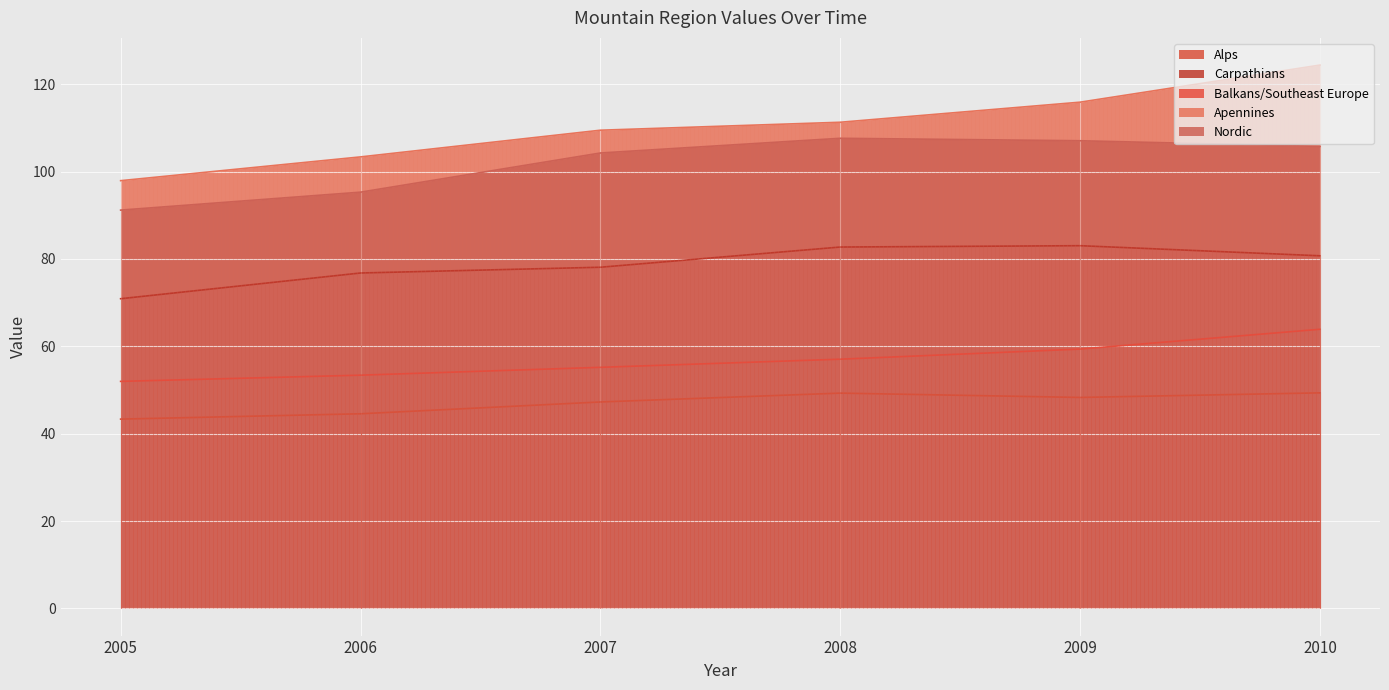

Which has a higher value, 2006 or 2007?

2007